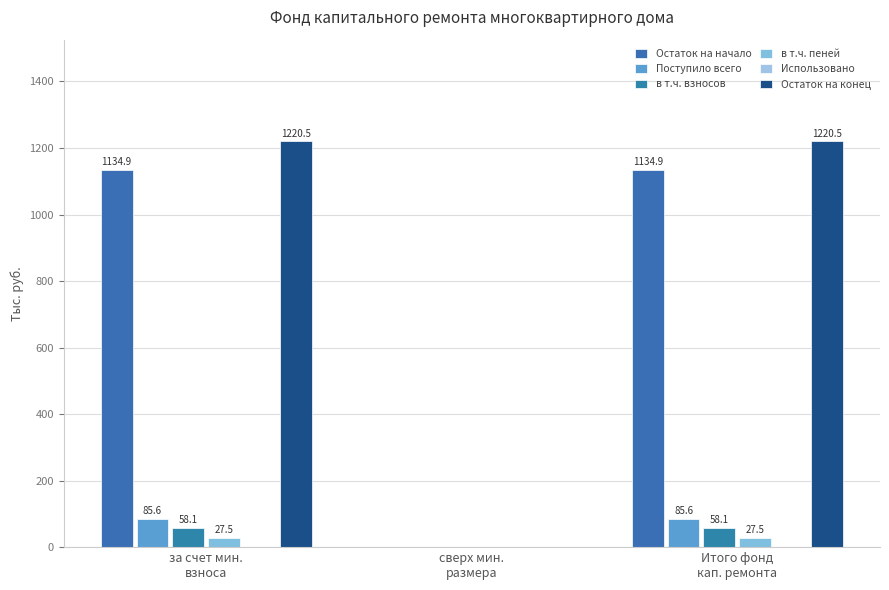

Between сверх мин.
размера and Итого фонд
кап. ремонта, which is larger?

Итого фонд
кап. ремонта